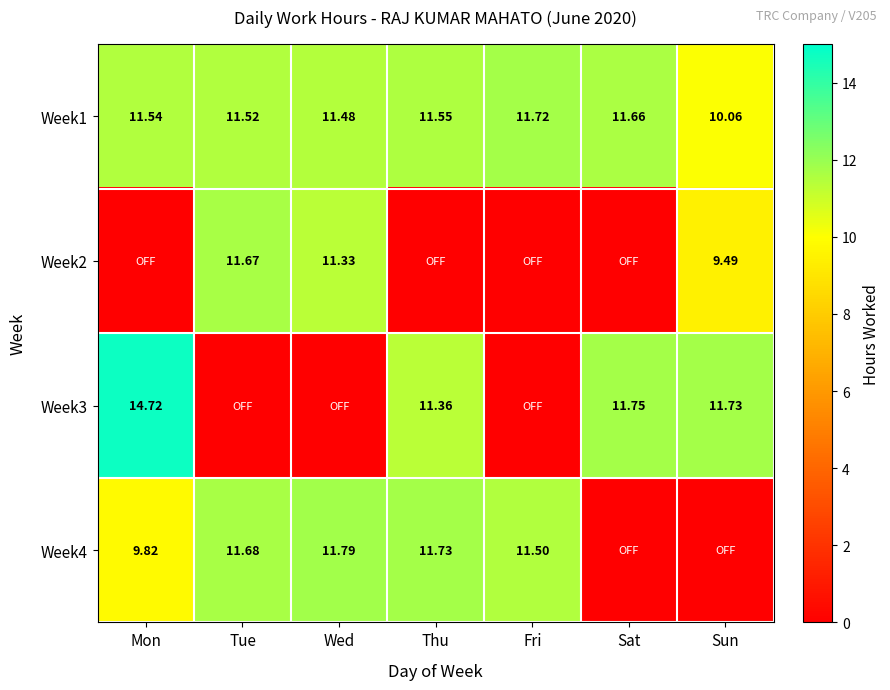

Rank the categories by Week1 value from highest to lowest.

Fri, Sat, Thu, Mon, Tue, Wed, Sun